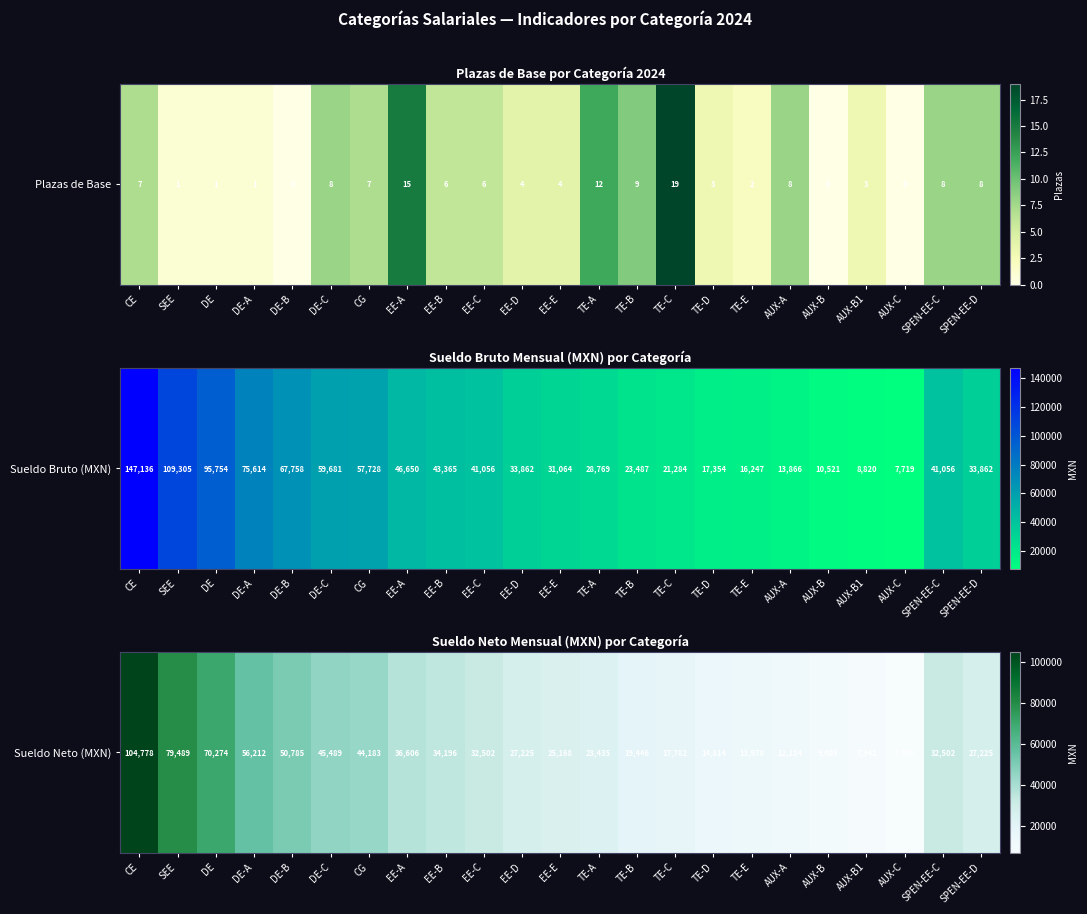

Approximately how many times larger is the value at TE-E compared to DE-A?

0.2